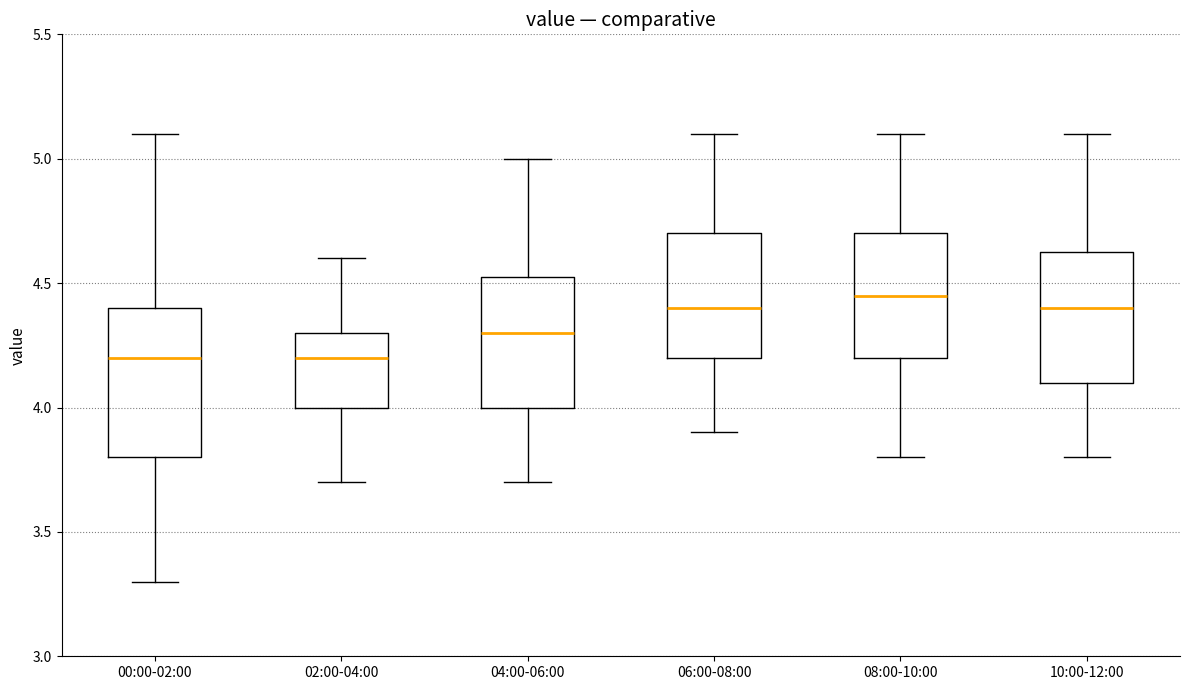

Where is the upper edge of the box for 02:00-04:00 on the y-axis? The values are not printed on the chart, so give them approximately, as read against the axis.

4.30